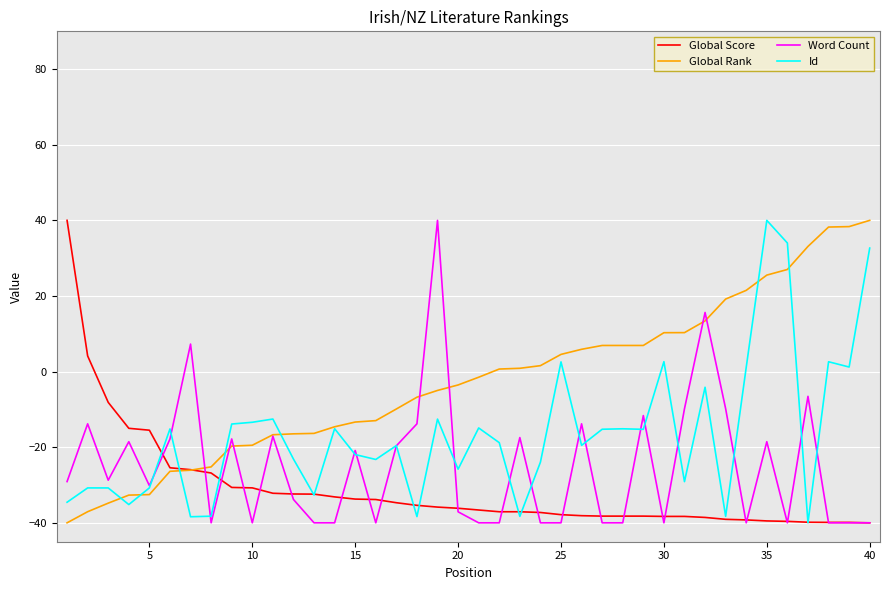

How many lines are shown in the chart?

4